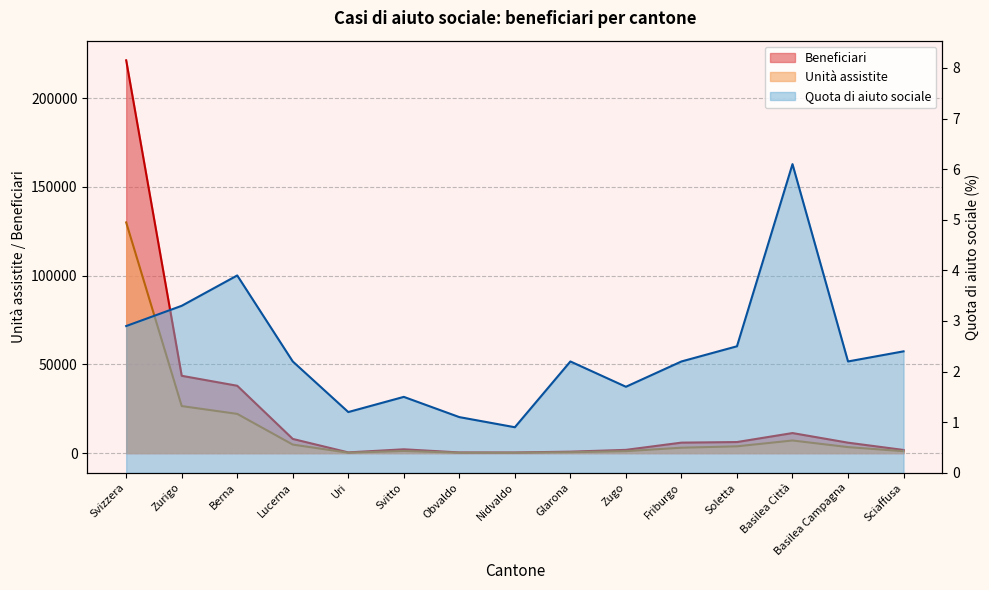

How many distinct data groups are displayed?

3